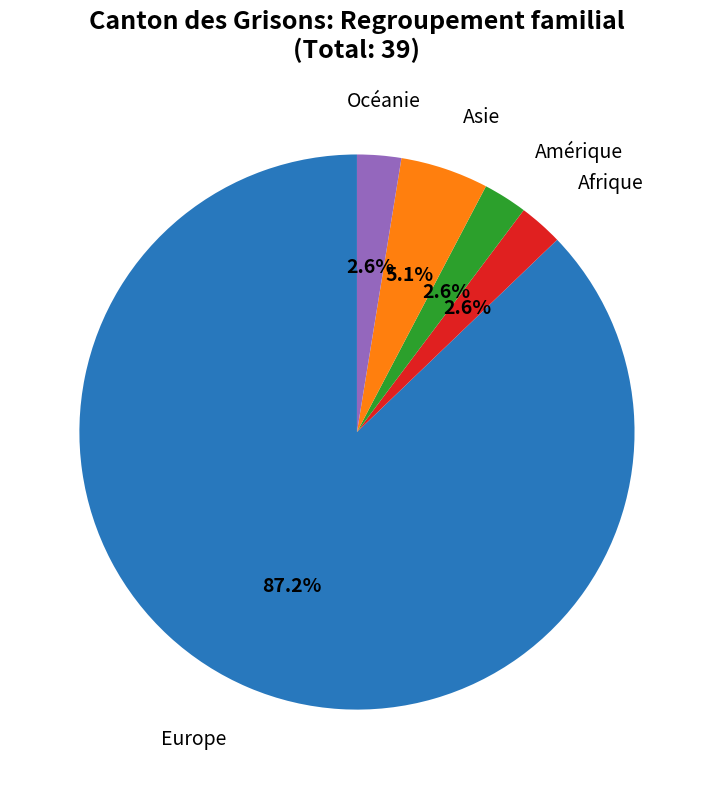

Is there a majority slice in this chart?

Yes